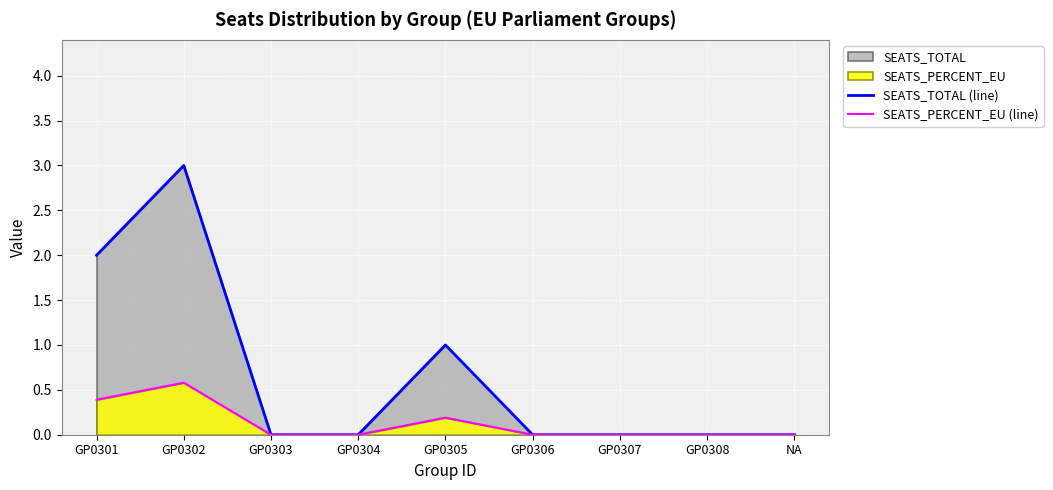

How many interior local peaks does the SEATS_TOTAL (line) series have?

2